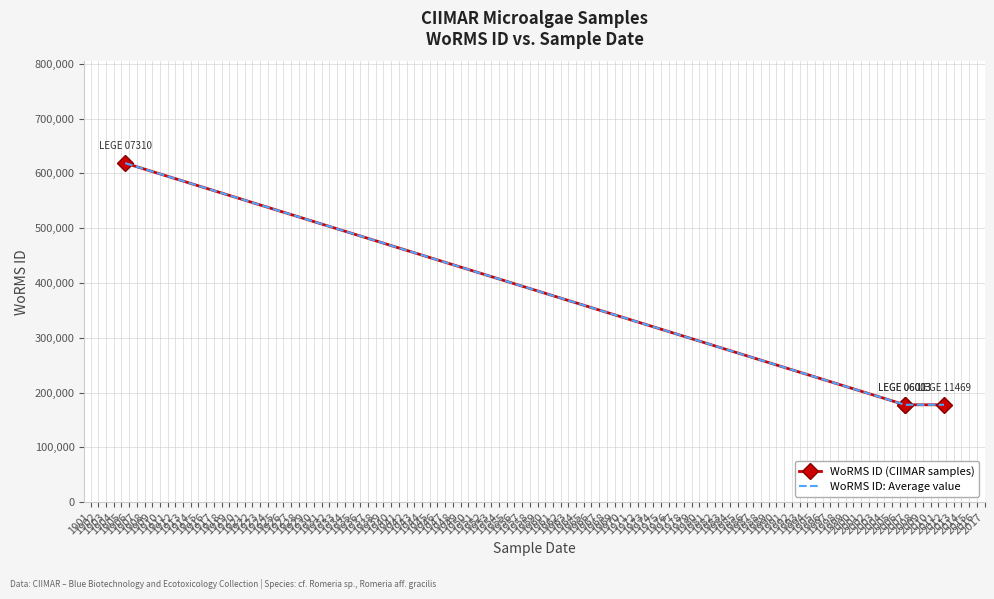

What is the minimum value for WoRMS ID (CIIMAR samples)?

177595